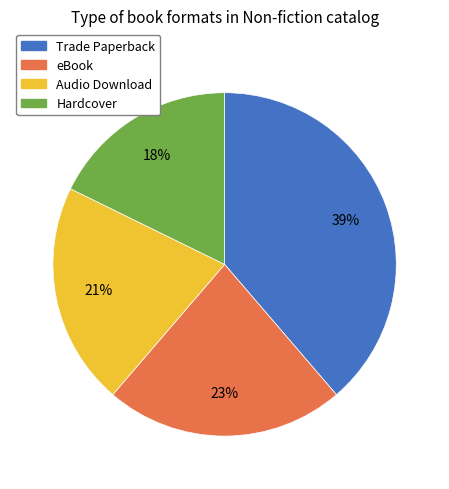

What is the smallest slice in the pie chart?

Hardcover